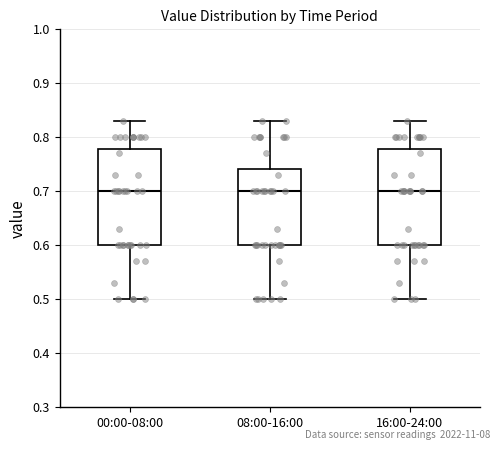

Where does the median line of the box for 08:00-16:00 sit on the y-axis? The values are not printed on the chart, so give them approximately, as read against the axis.

0.70